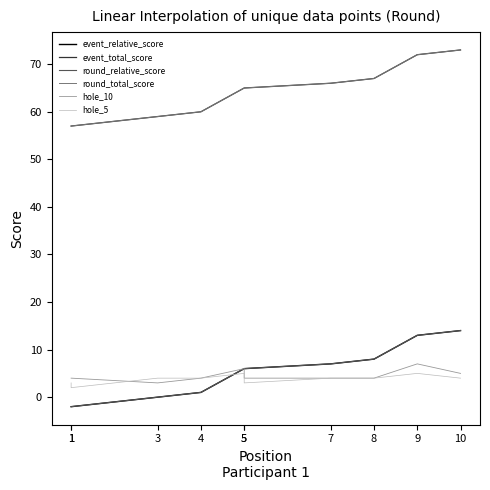

True or false: event_total_score and round_relative_score intersect in this chart.

False